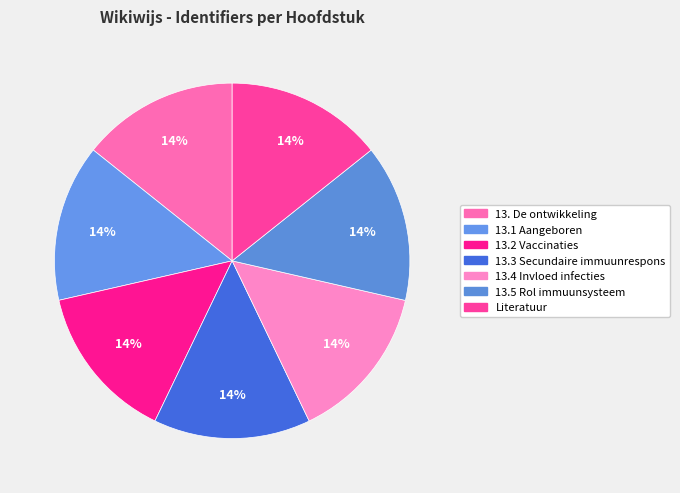

How many segments does this pie chart have?

7